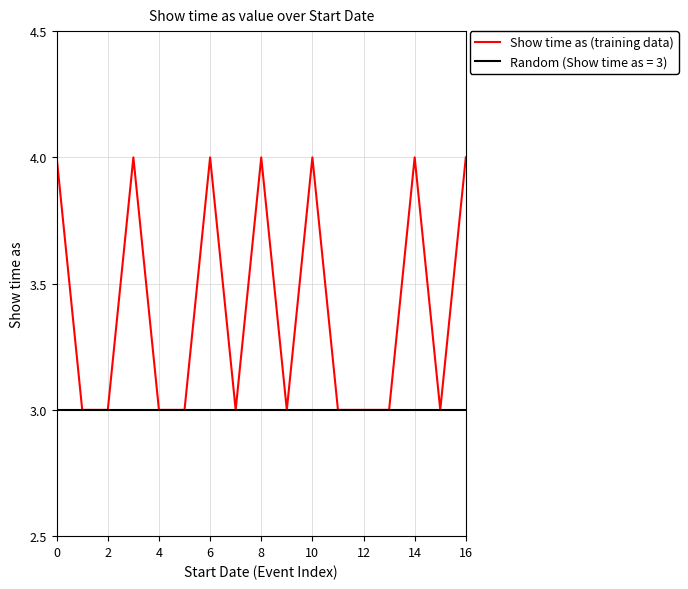

Which series has the largest total across all categories?

Show time as (training data)